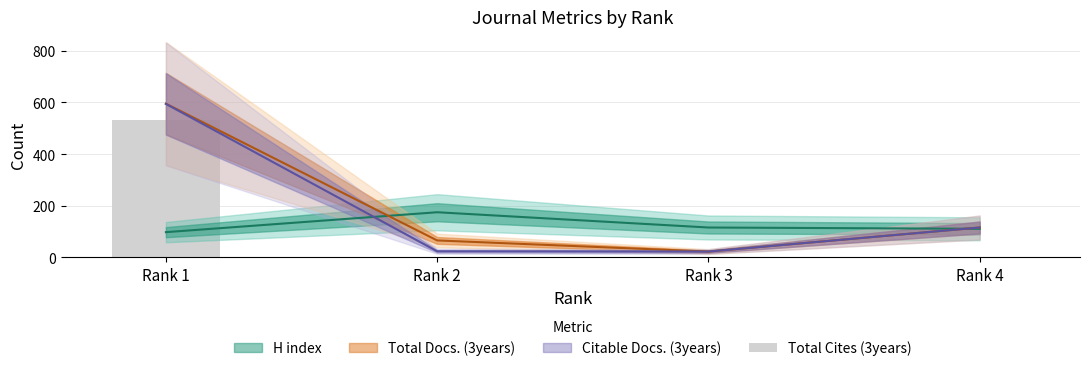

The value at Rank 1 is 369. True or false?

False